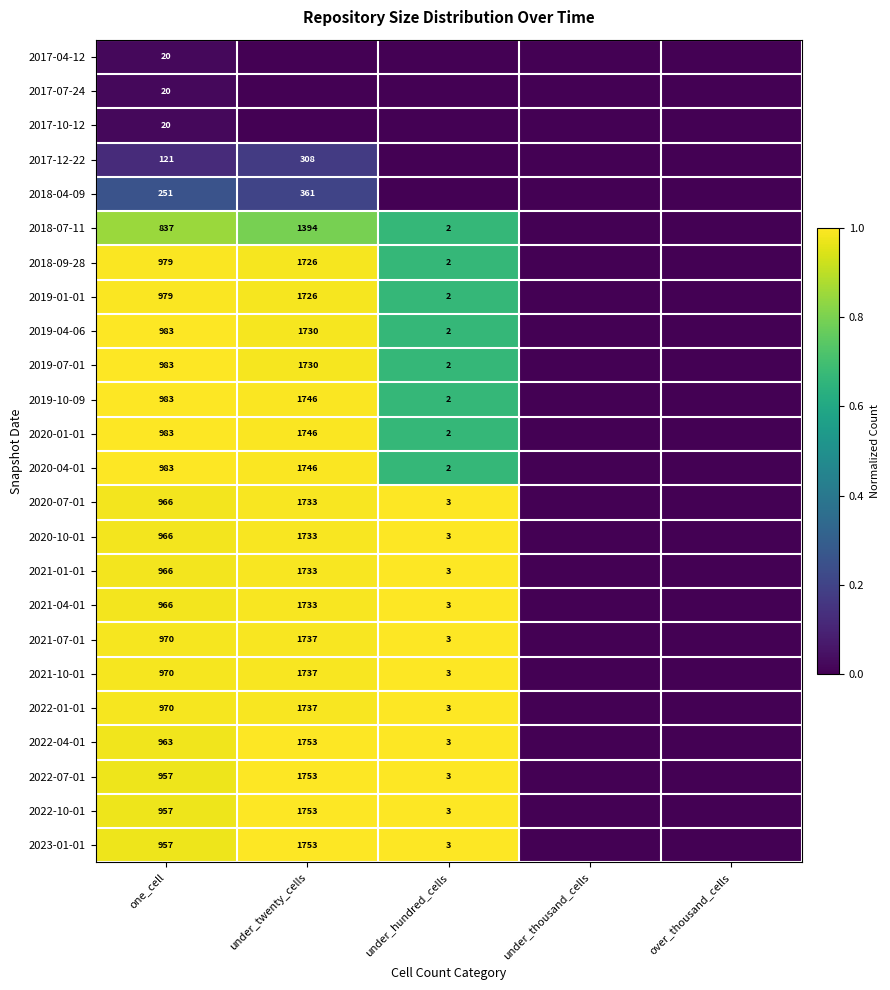

What is the difference between the 2021-10-01 values at one_cell and under_hundred_cells?

967